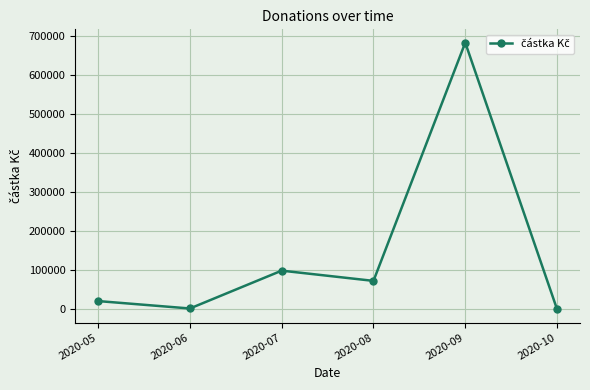

Is this an area chart (filled region under the line)?

No